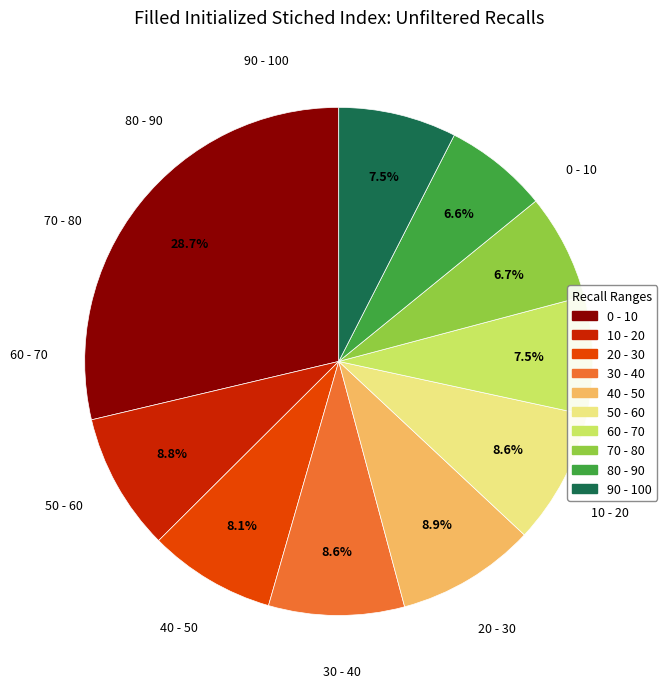

To the nearest percent, what is the difference between the largest and smallest slice percentages?

22%